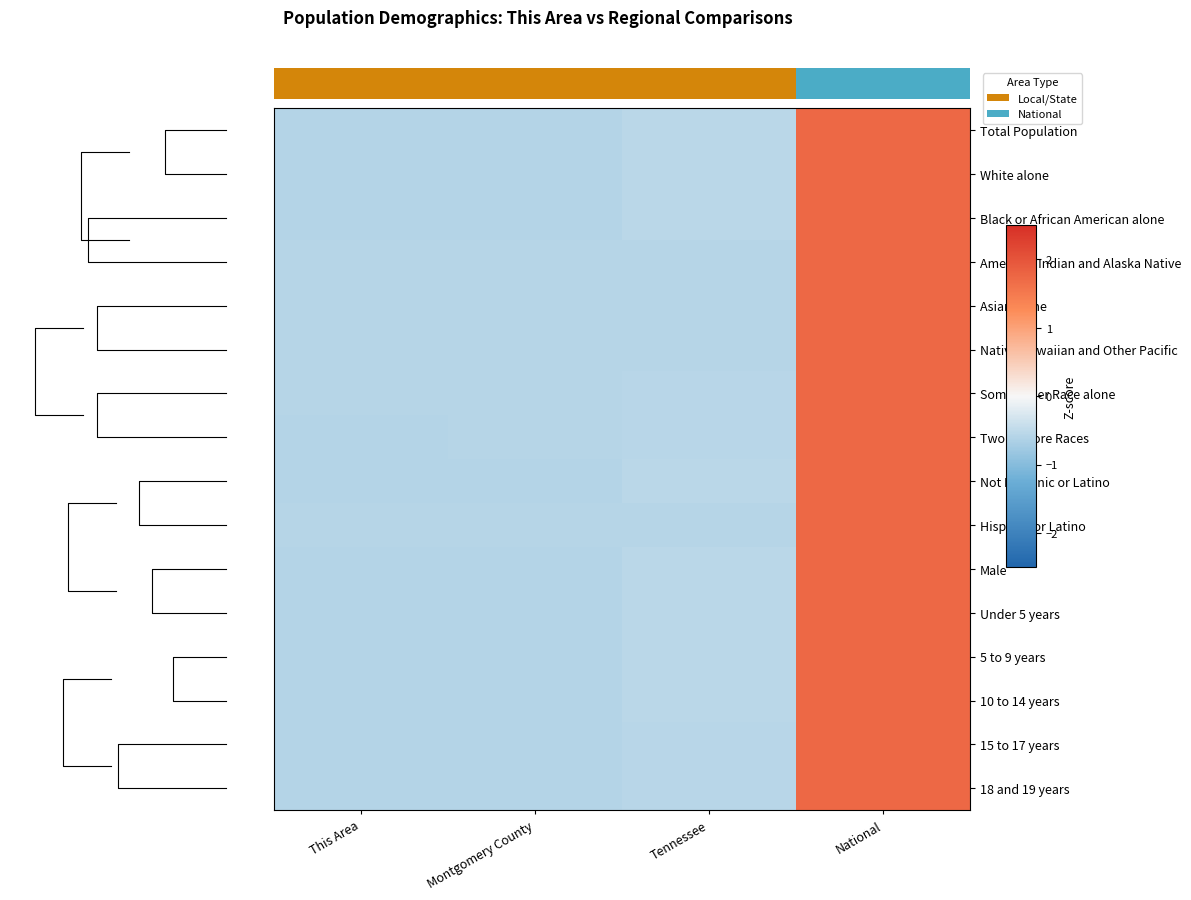

Which category has the highest value across all series?

National